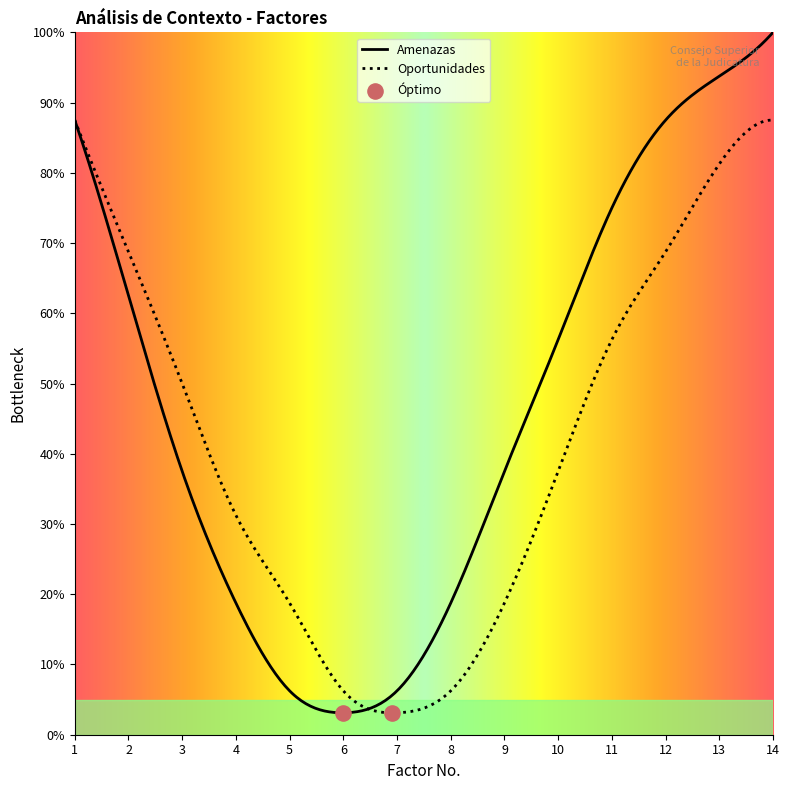

Which series reaches the minimum Y coordinate?

Amenazas